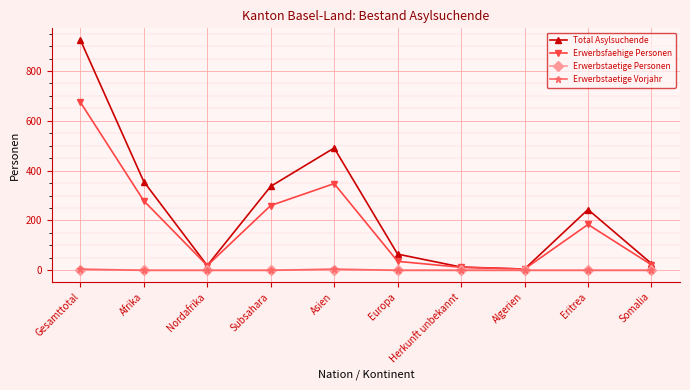

The value of Total Asylsuchende at Nordafrika is 19. True or false?

True